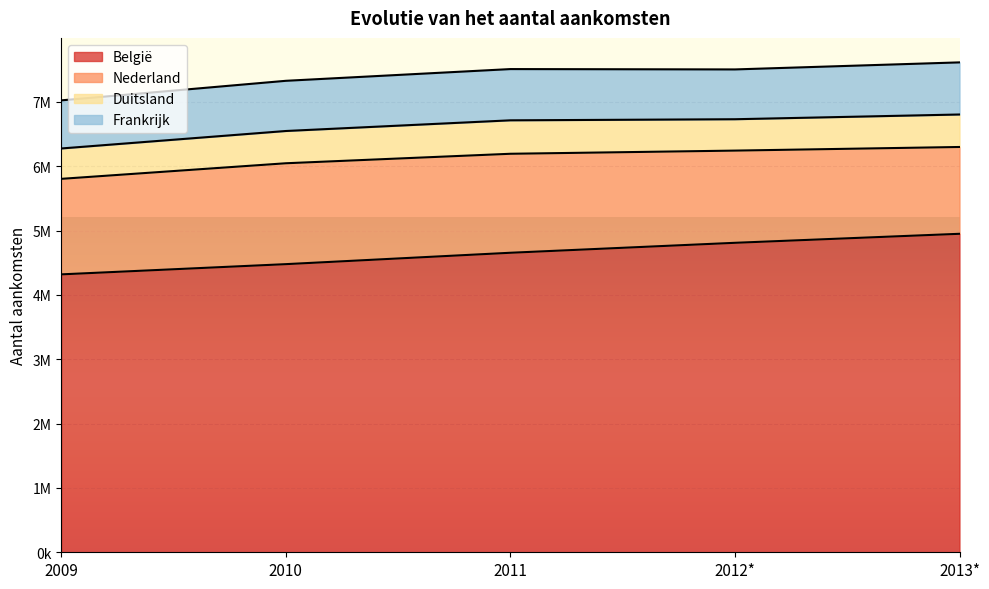

List the series in order of their peak value, lowest first.

Duitsland, Frankrijk, Nederland, België